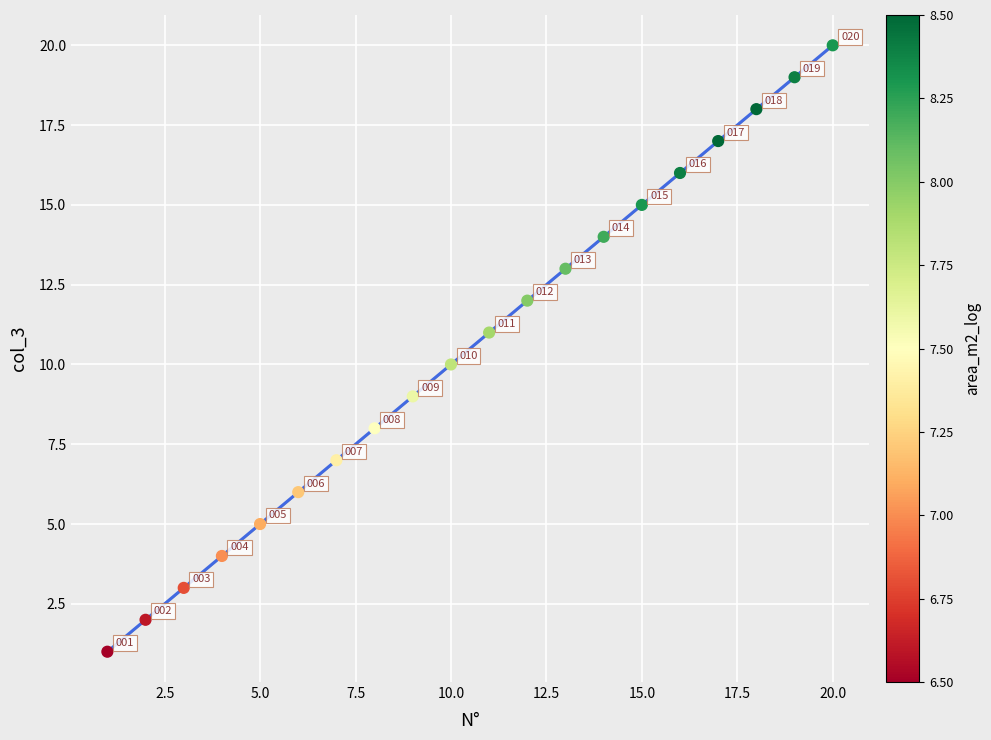

What Y value in the scatter plot is closest to 10?

10